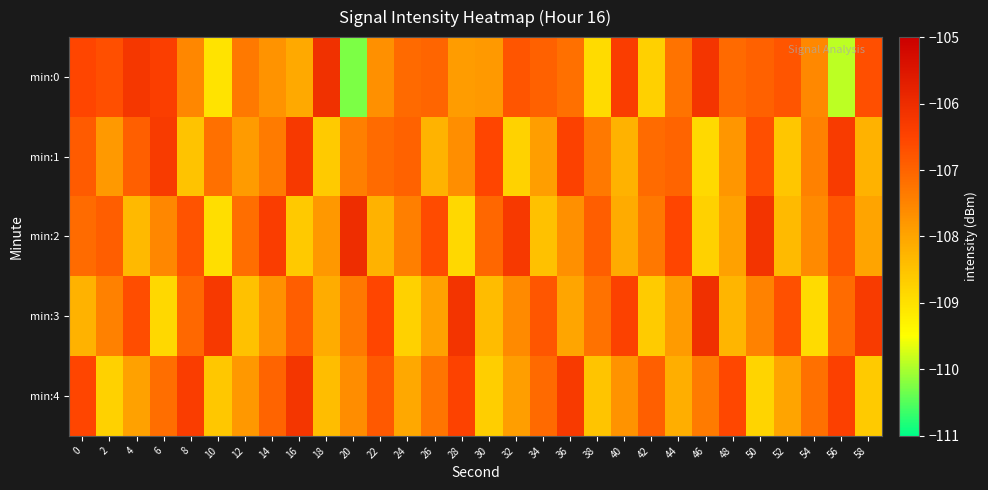

What is the total value across all series at 2?

-537.6